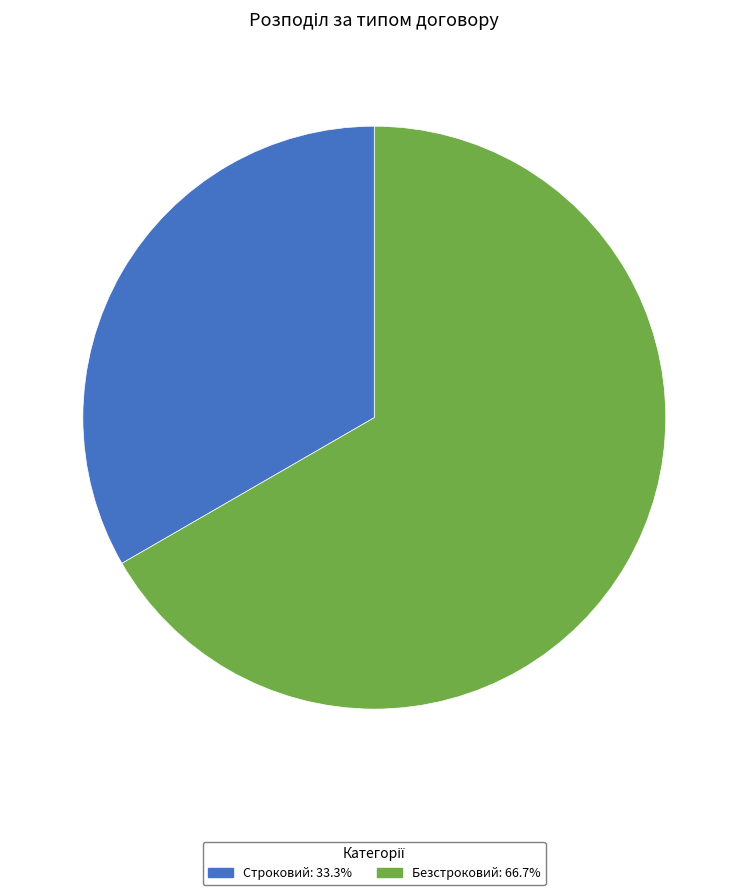

Is there any slice that represents more than half of the pie?

Yes